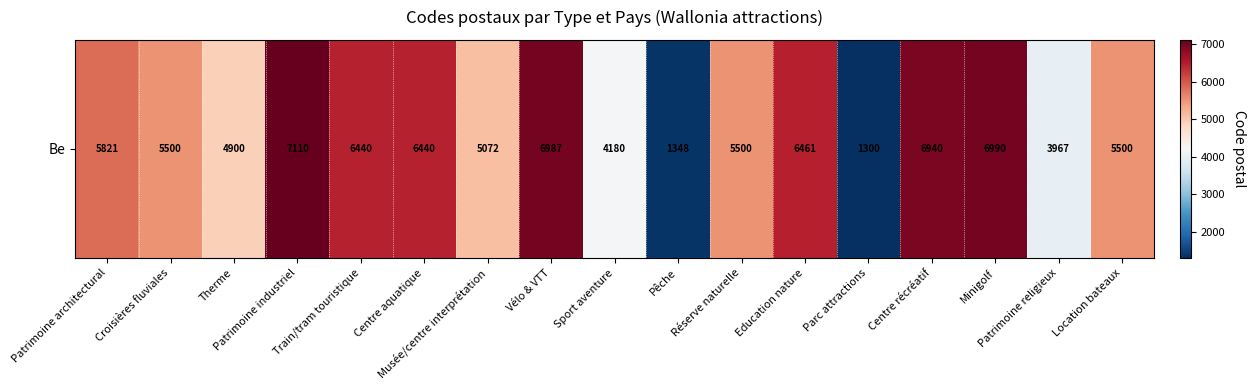

How many data points are less than 5500?

6